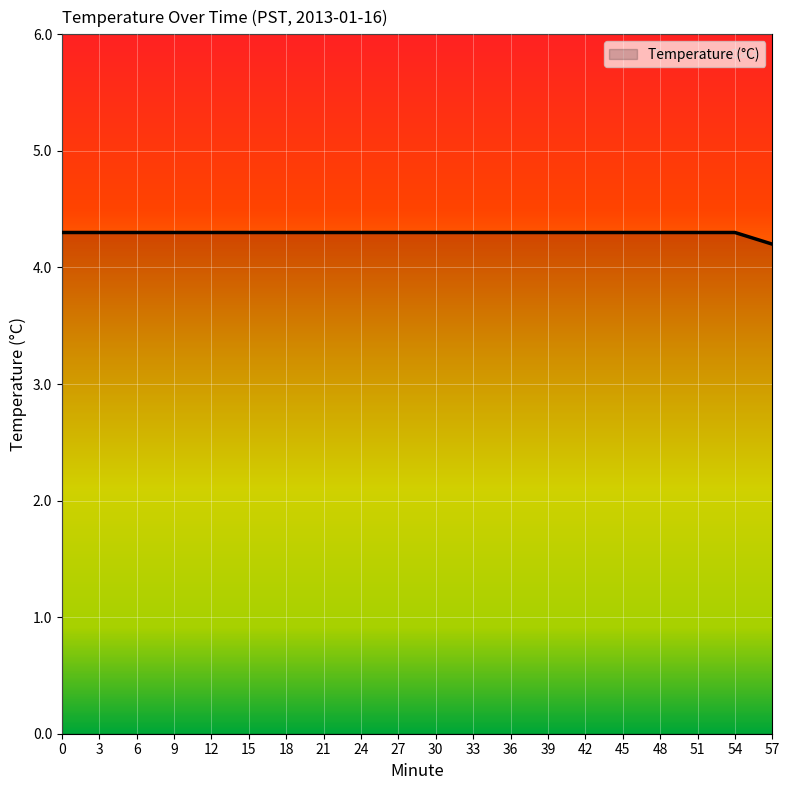

Approximately how many times larger is the value at 15 compared to 30?

1.0